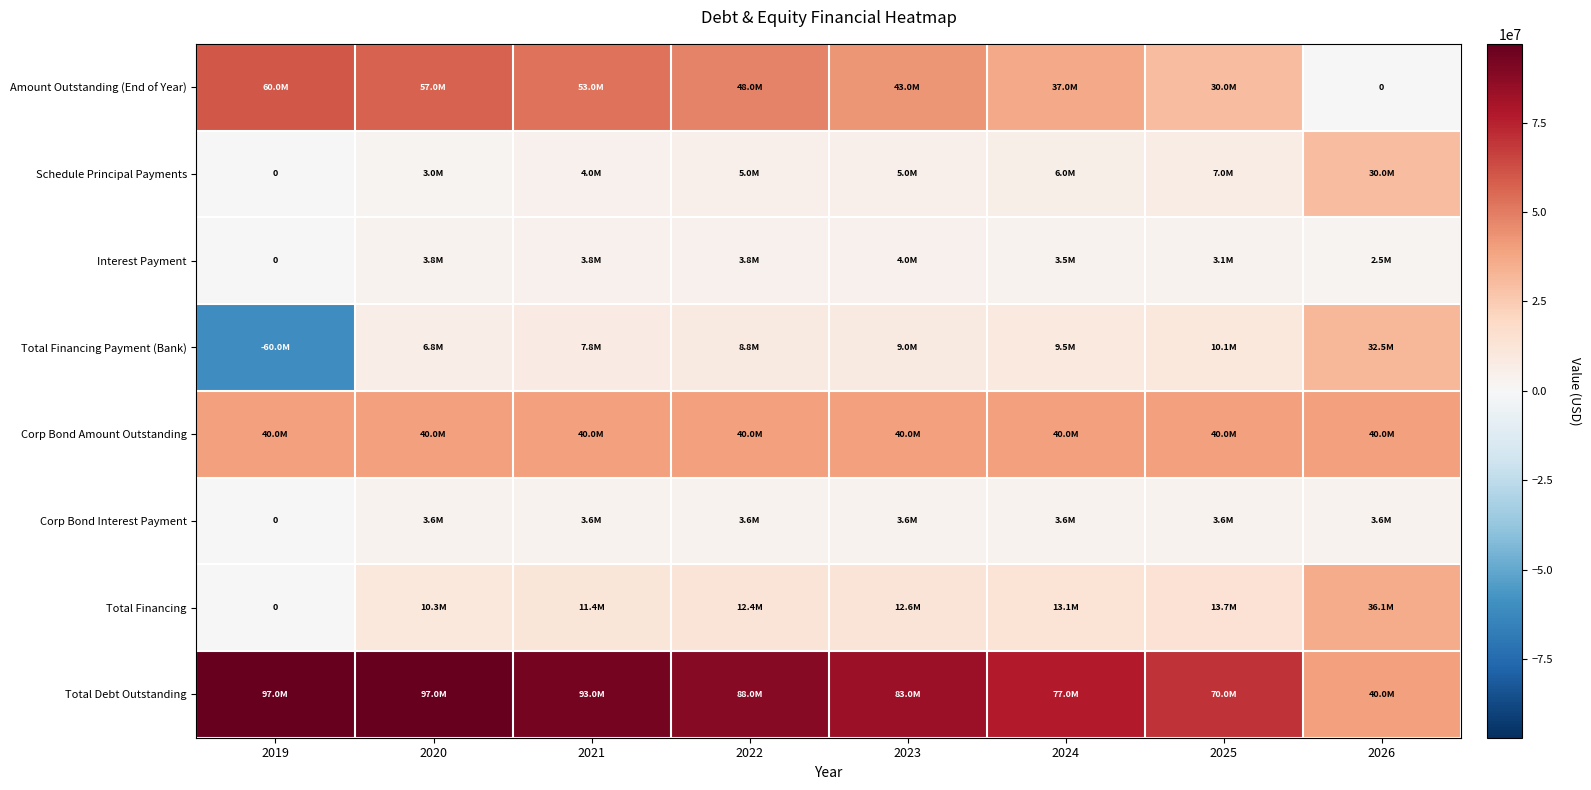

The Amount Outstanding (End of Year) series shows -35893697 at 2026. True or false?

False